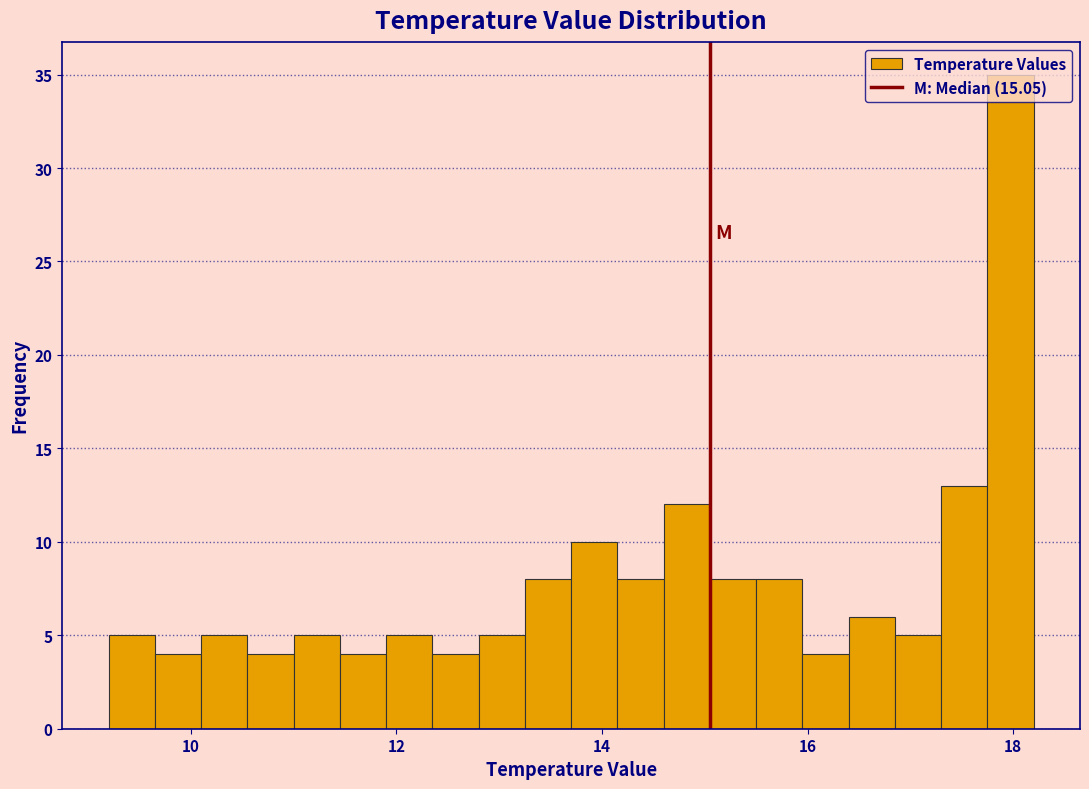

Read against the x-axis, roughly where is the centre of the tallest bar?

18.0